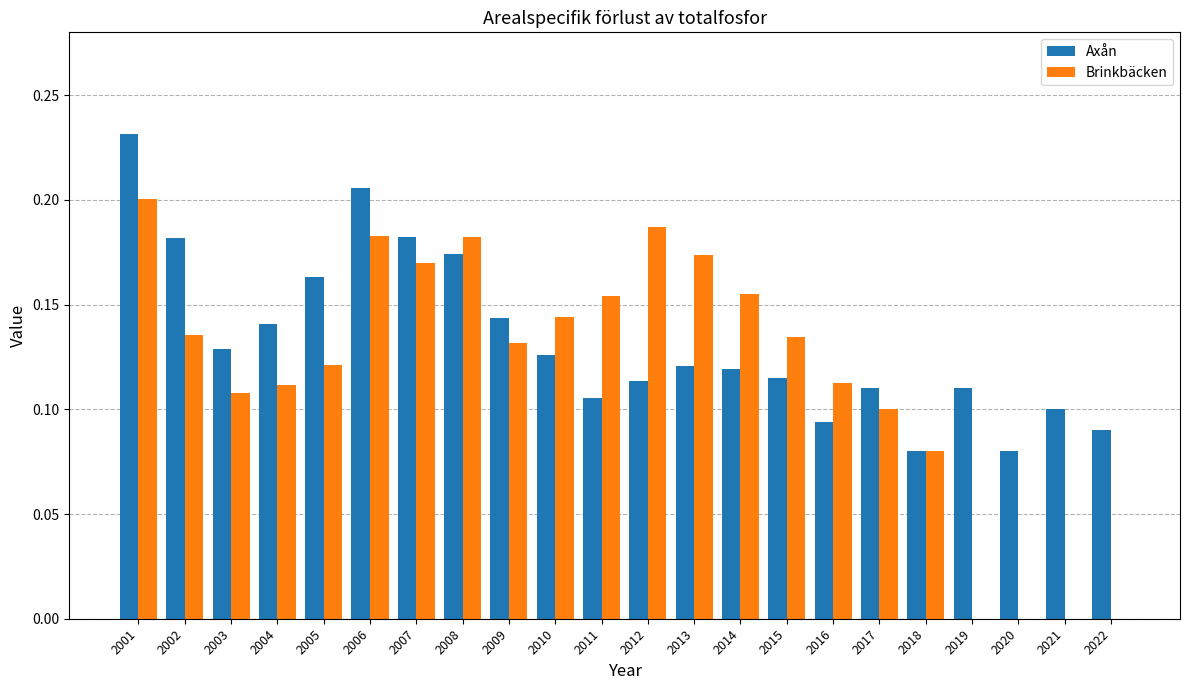

What is the total value across all series at 2004?

0.3